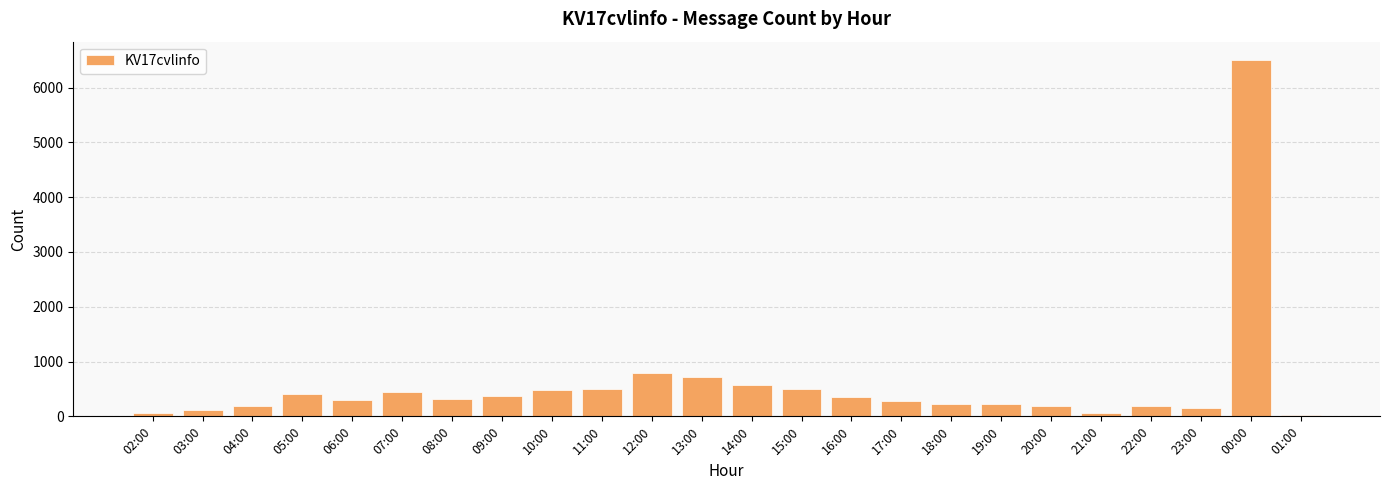

Which has a higher value, 00:00 or 07:00?

00:00